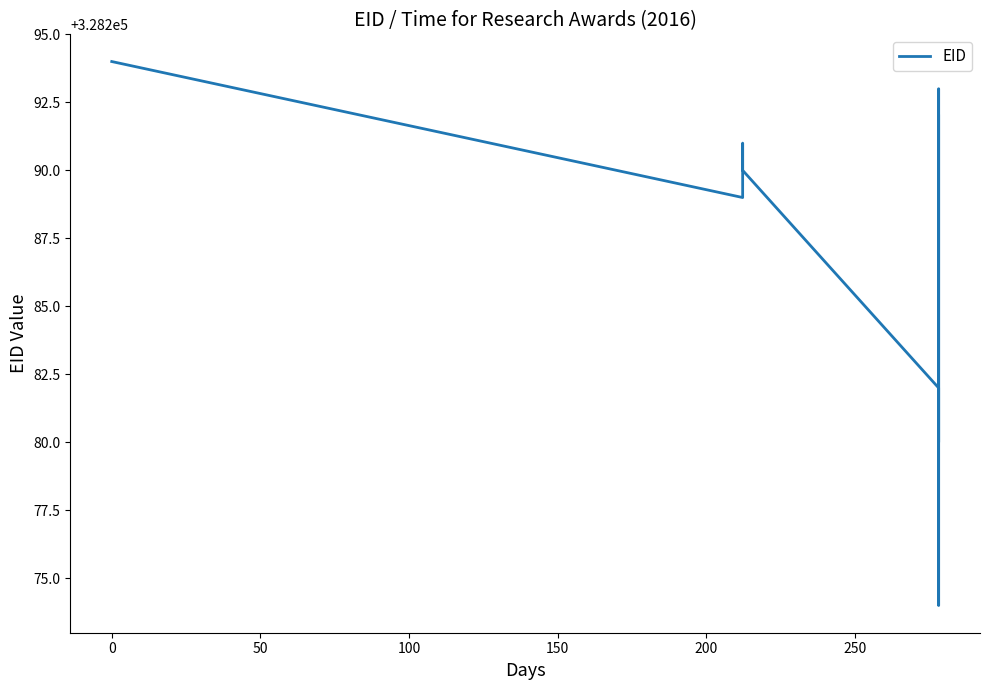

How many lines are shown in the chart?

1